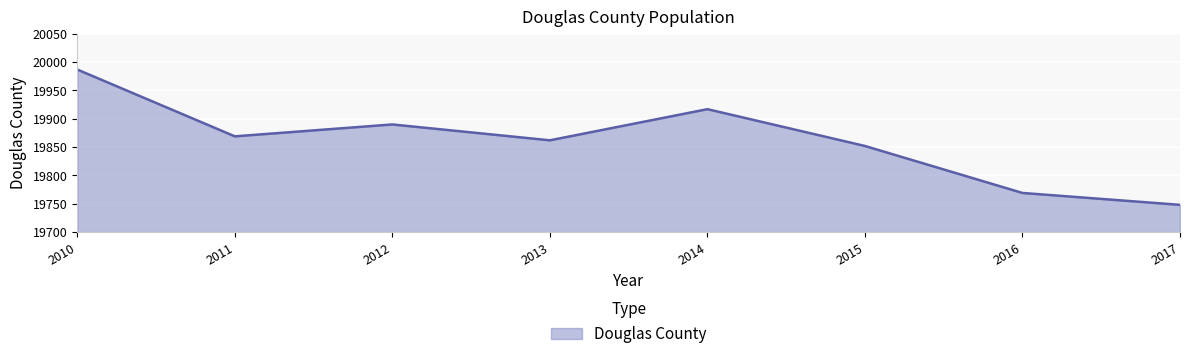

Where is the data nearest to the value 19867?

2011